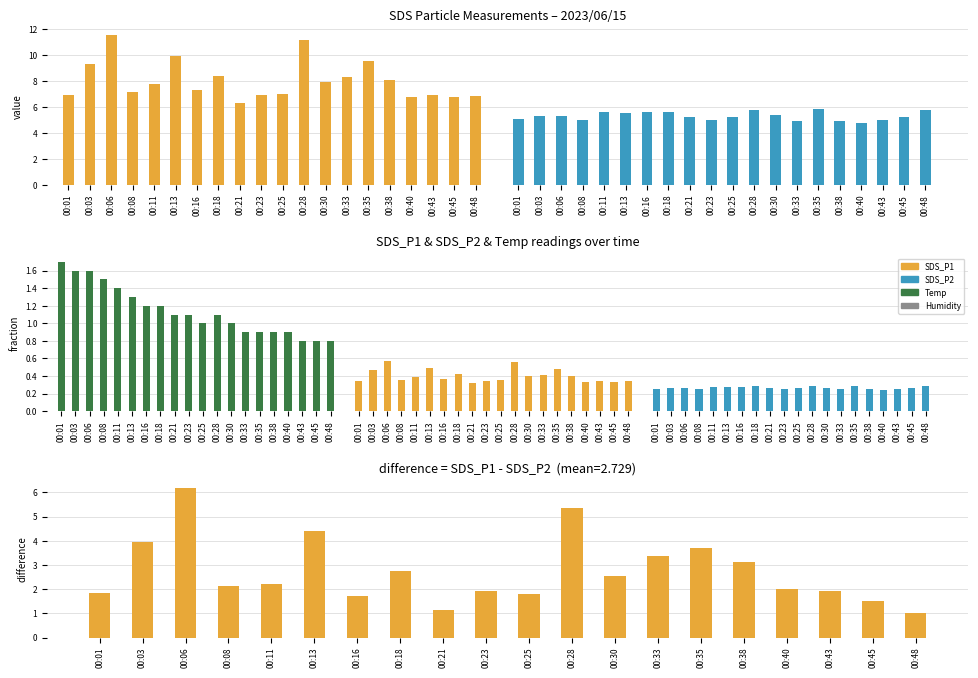

Reading right to left, extract all data points from this chart.

00:48=1.0	00:45=1.5	00:43=1.9	00:40=2.0	00:38=3.1	00:35=3.7	00:33=3.4	00:30=2.5	00:28=5.4	00:25=1.8	00:23=1.9	00:21=1.1	00:18=2.8	00:16=1.7	00:13=4.4	00:11=2.2	00:08=2.1	00:06=6.2	00:03=3.9	00:01=1.8